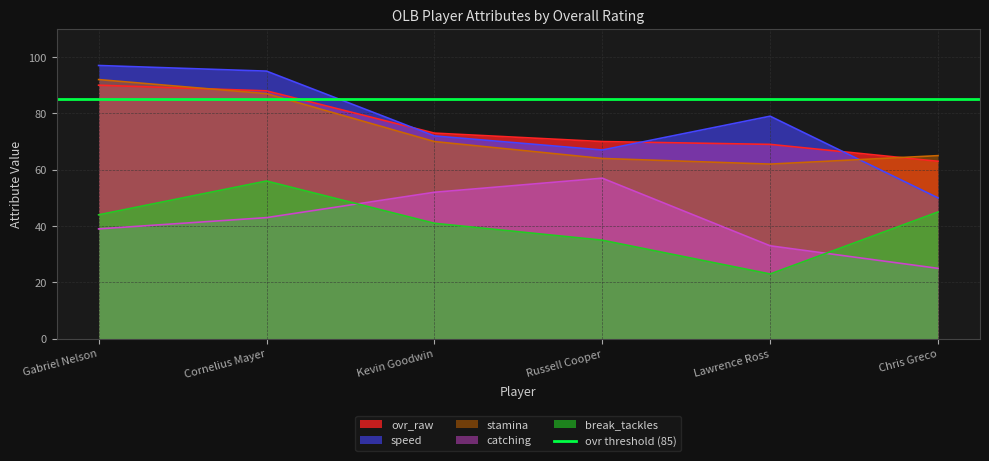

How many data points in break_tackles are above 44?

2